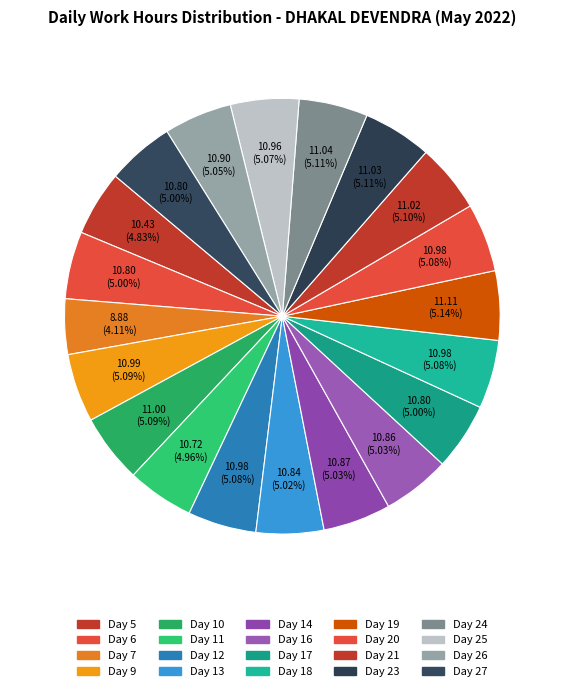

Is it true that Day 11 is 5% of the pie?

True